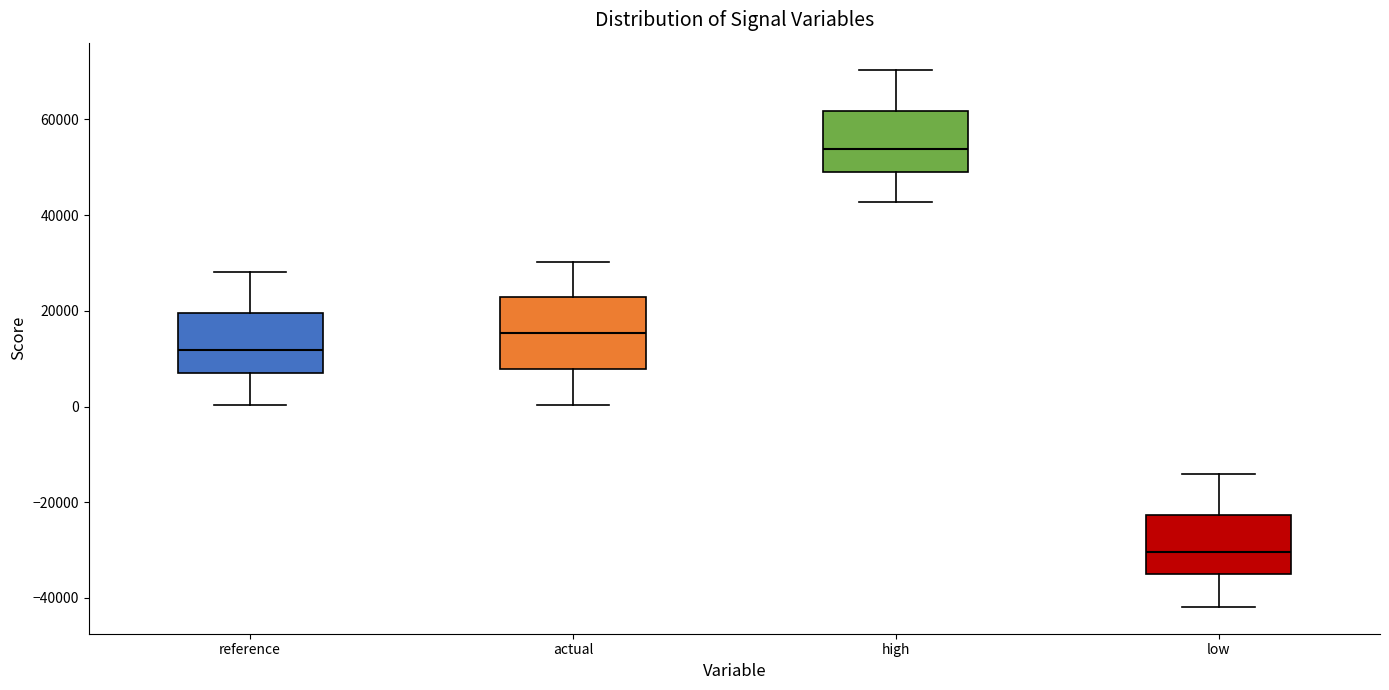

Reading left to right, transcribe this box plot: for each box, give where its median line is, the range the box spans, and where its two whiskers end, as read against the y-axis. The values are not printed on the chart, so give them approximately, as read against the axis.

reference: median 12000, box 6000 to 20000, whiskers 0 to 28000
actual: median 16000, box 8000 to 22000, whiskers 0 to 30000
high: median 54000, box 48000 to 62000, whiskers 42000 to 70000
low: median -30000, box -36000 to -22000, whiskers -42000 to -14000